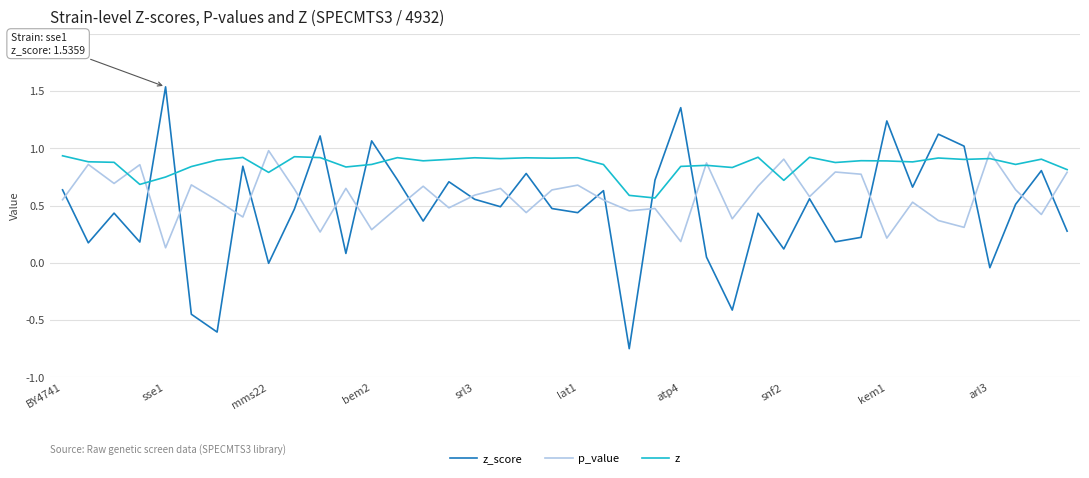

How many times do z_score and z cross each other?

12